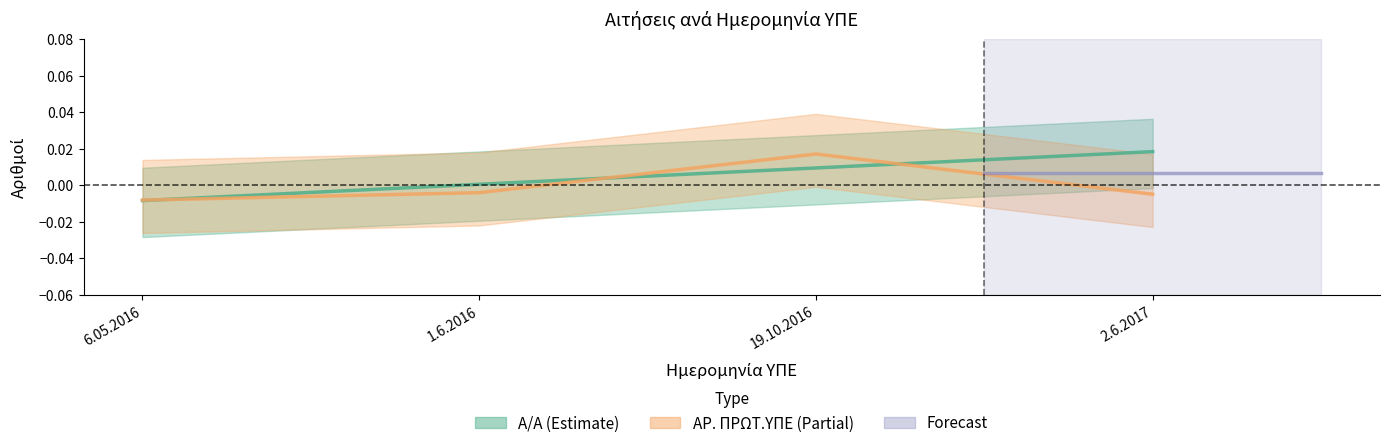

The Α/Α series shows -0.0 at 6.05.2016. True or false?

True